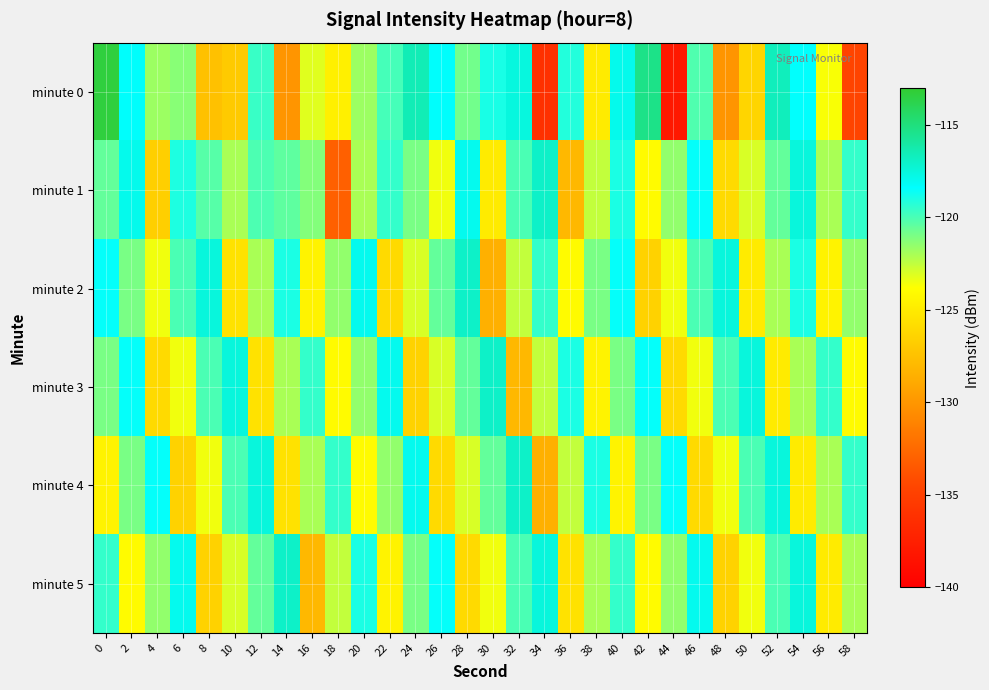

Which series has the largest range (max minus min)?

minute 0